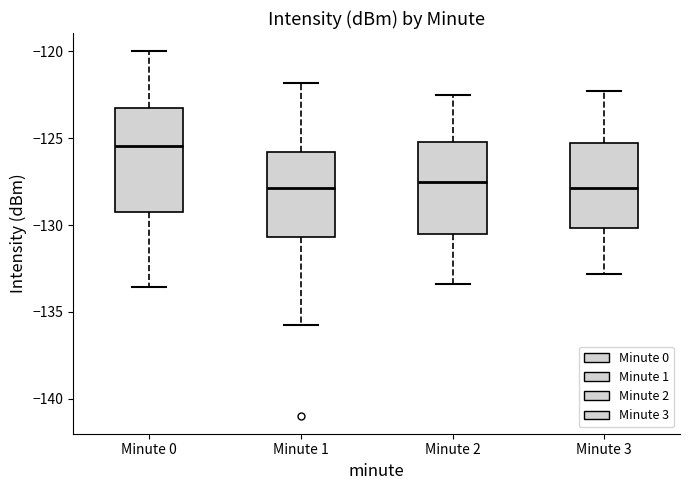

Reading left to right, transcribe this box plot: for each box, give where its median line is, the range the box spans, and where its two whiskers end, as read against the y-axis. The values are not printed on the chart, so give them approximately, as read against the axis.

Minute 0: median -125.5, box -129.5 to -123.5, whiskers -133.5 to -120.0
Minute 1: median -128.0, box -130.5 to -126.0, whiskers -136.0 to -122.0
Minute 2: median -127.5, box -130.5 to -125.0, whiskers -133.5 to -122.5
Minute 3: median -128.0, box -130.0 to -125.0, whiskers -133.0 to -122.5